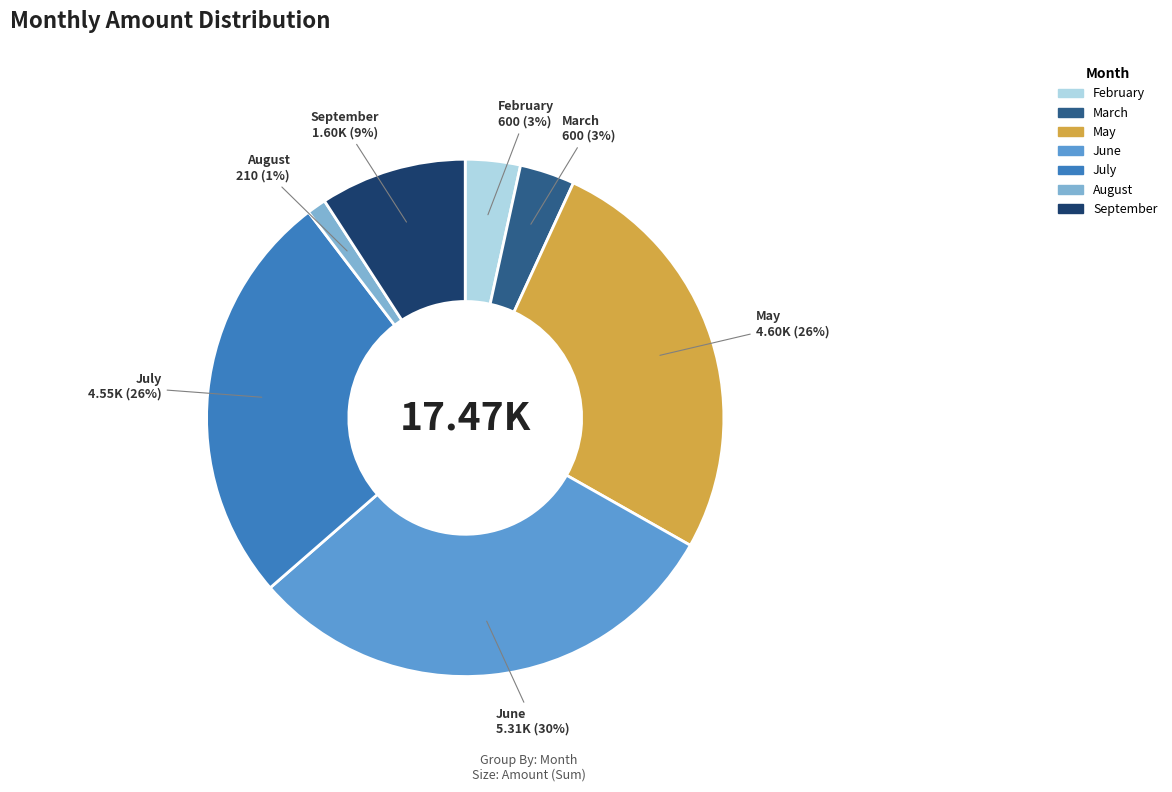

How many slices are in this pie chart?

7